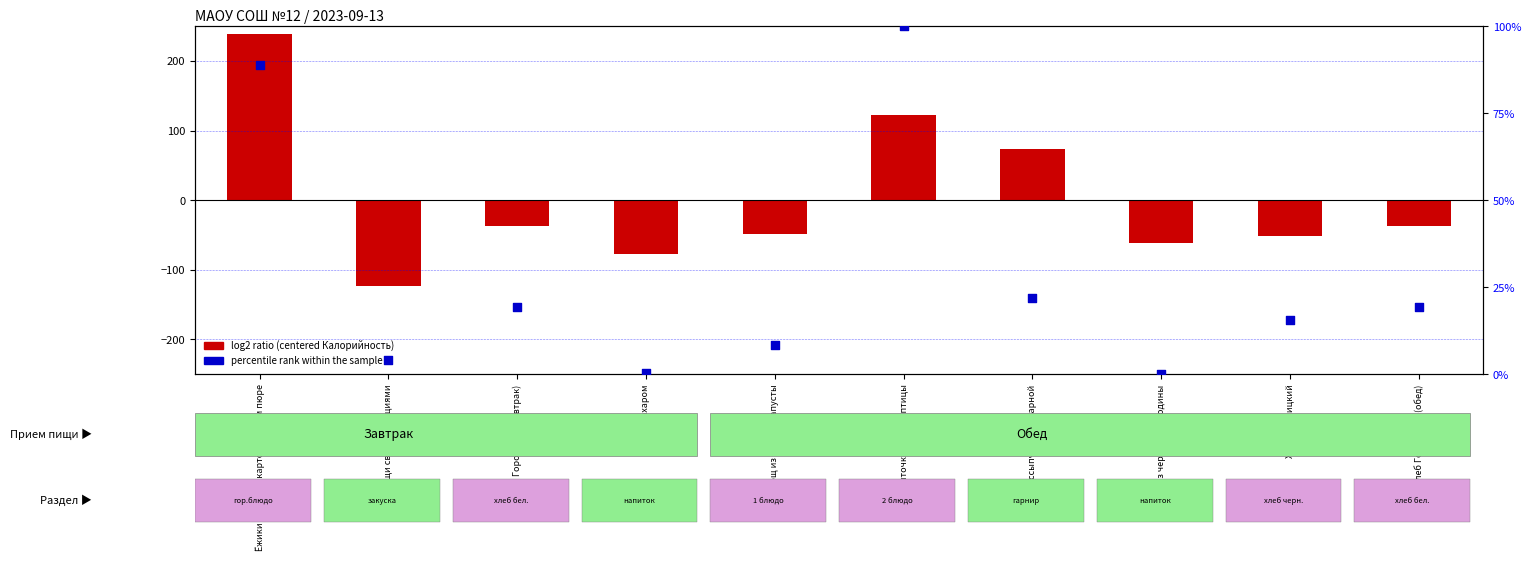

Which series reaches the minimum Y coordinate?

log2 ratio (centered Калорийность)